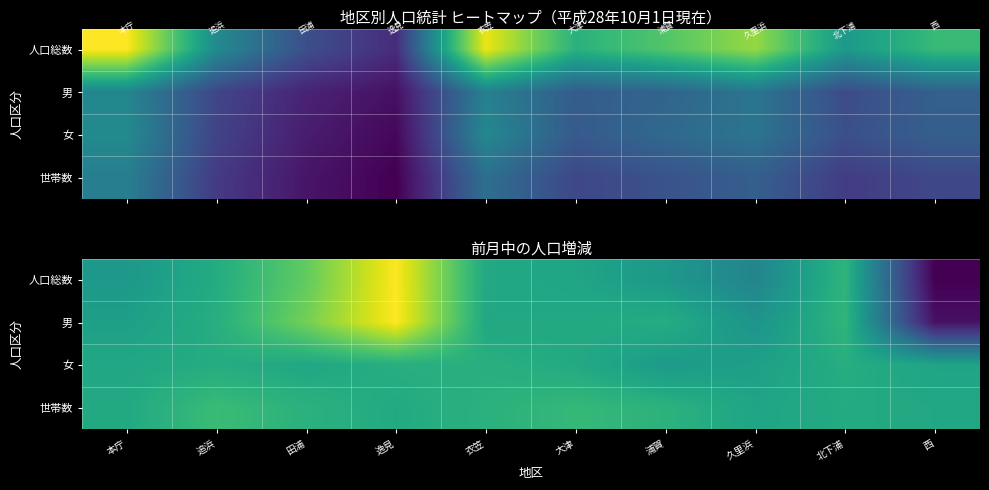

The value of 男 at 久里浜 is -45. True or false?

True